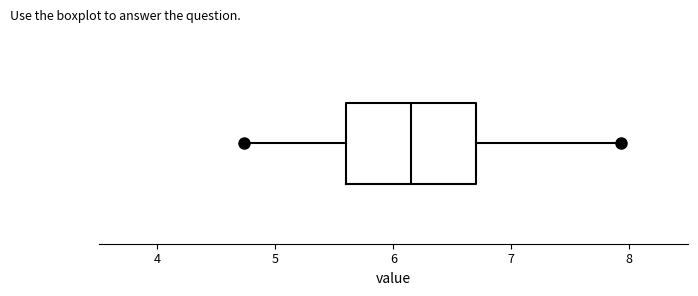

Transcribe this box plot: give where the median line is, the range the box spans, and where the two whiskers end, as read against the x-axis. The values are not printed on the chart, so give them approximately, as read against the axis.

median 6.2, box 5.6 to 6.7, whiskers 4.7 to 7.9